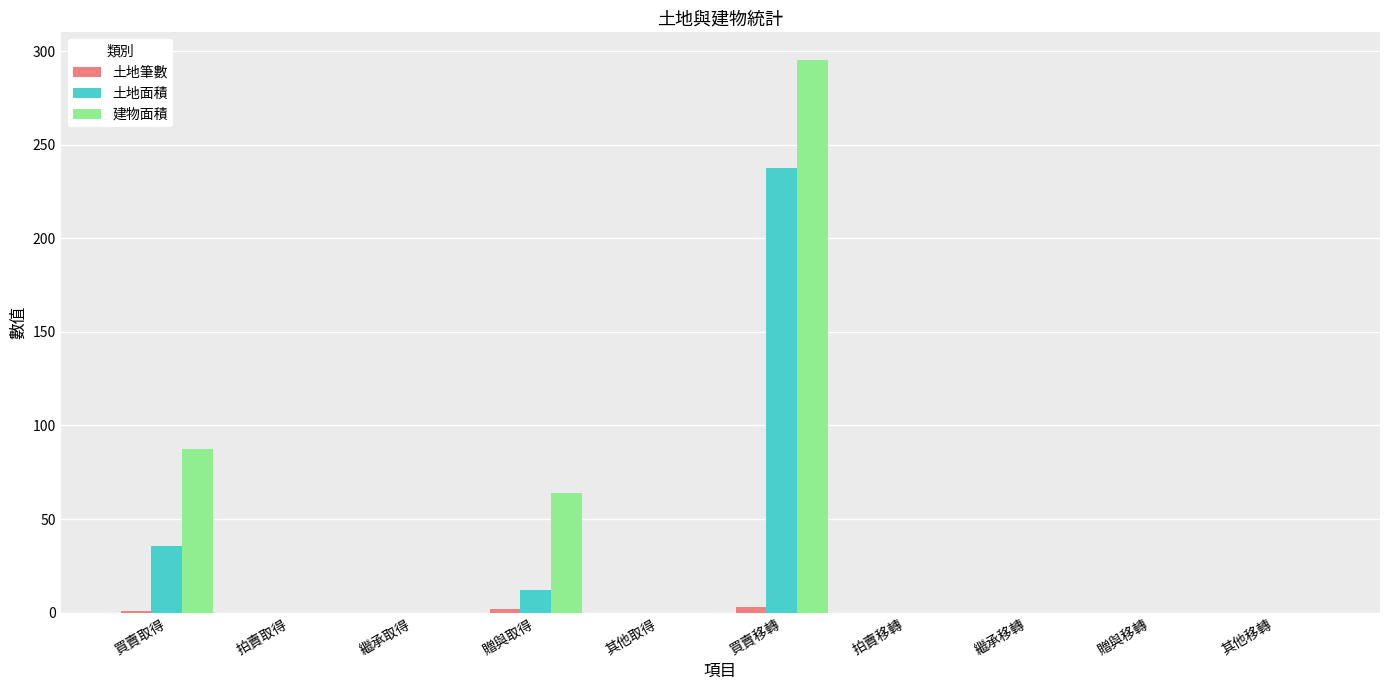

How many groups of bars are there?

10